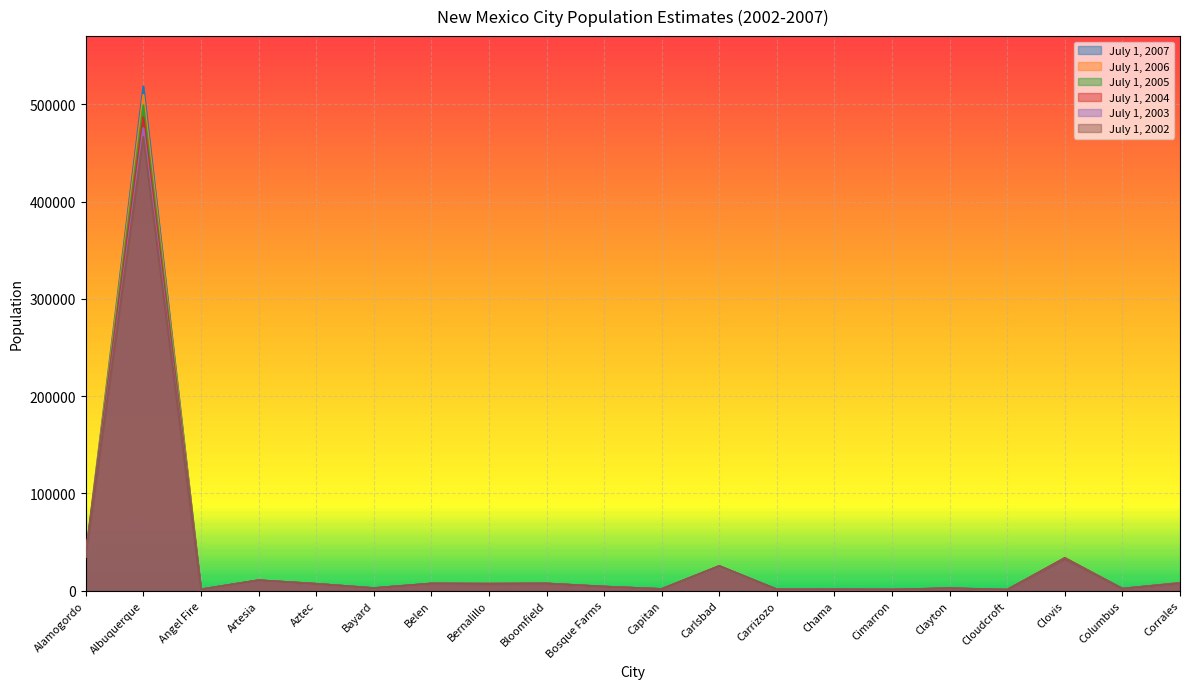

What is the difference between the July 1, 2007 values at Columbus and Capitan?

401